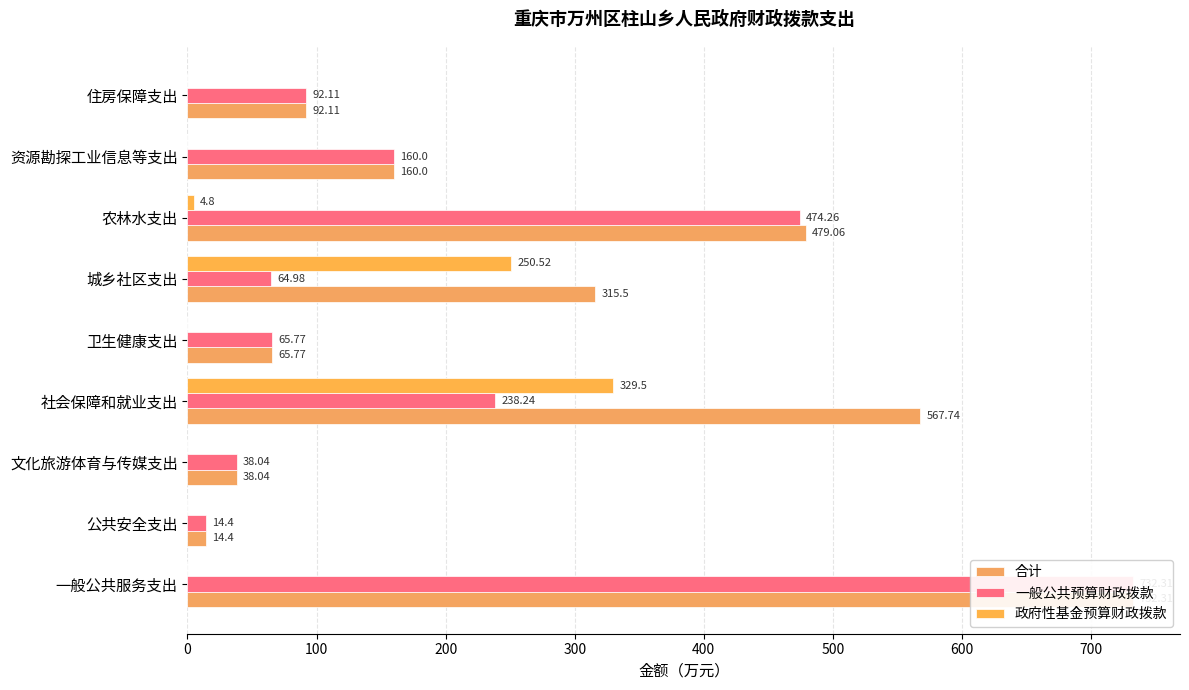

What is the value of the 一般公共预算财政拨款 bar at the 8th from the left?

160.0